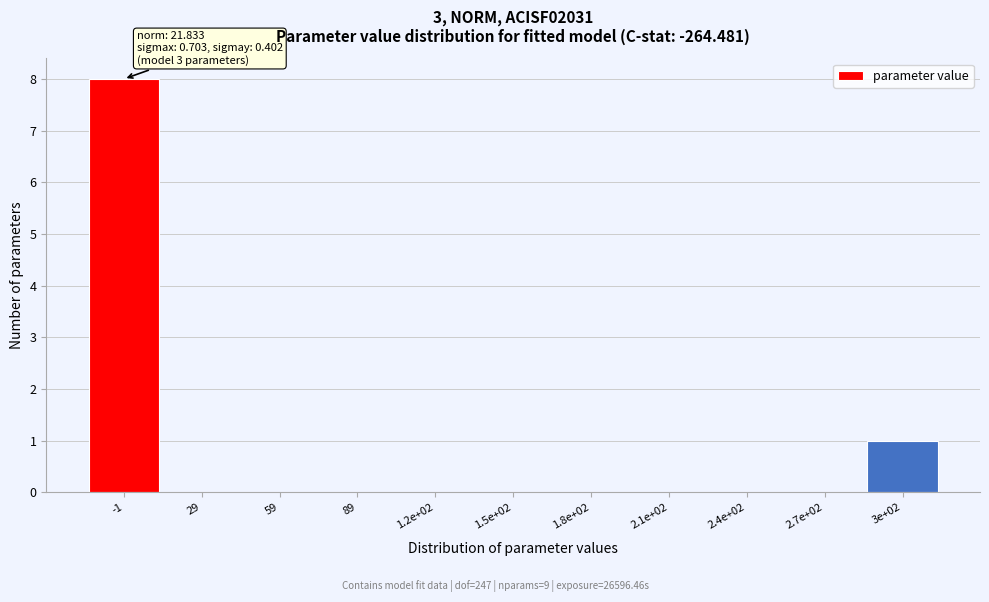

Reading left to right, what are all the values shown in this chart?

-1=8	29=0	59=0	89=0	1.2e+02=0	1.5e+02=0	1.8e+02=0	2.1e+02=0	2.4e+02=0	2.7e+02=0	3e+02=1